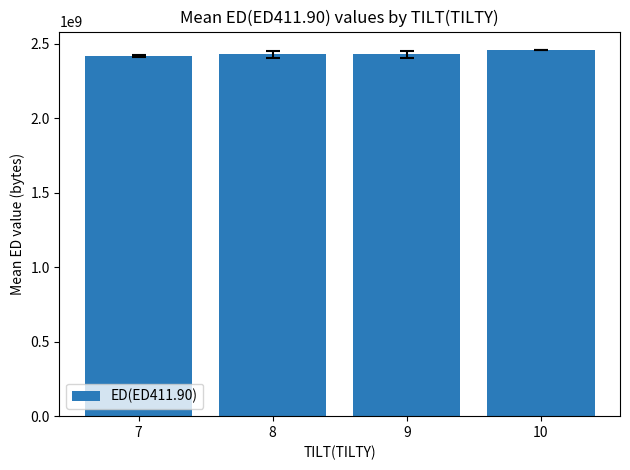

What is the difference between the values at 10 and 7?

41987831.0